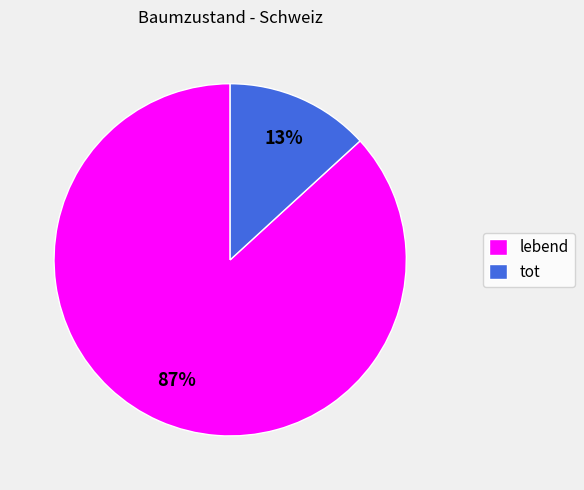

What is the largest slice in the pie chart?

lebend